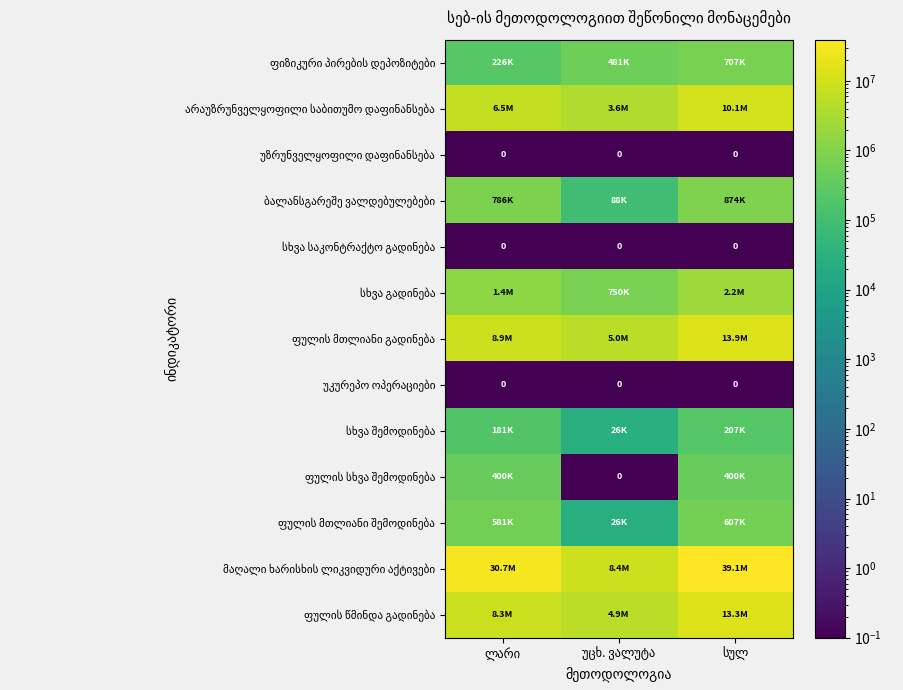

What is the difference between the ფულის მთლიანი გადინება values at უცხ. ვალუტა and ლარი?

3946298.8